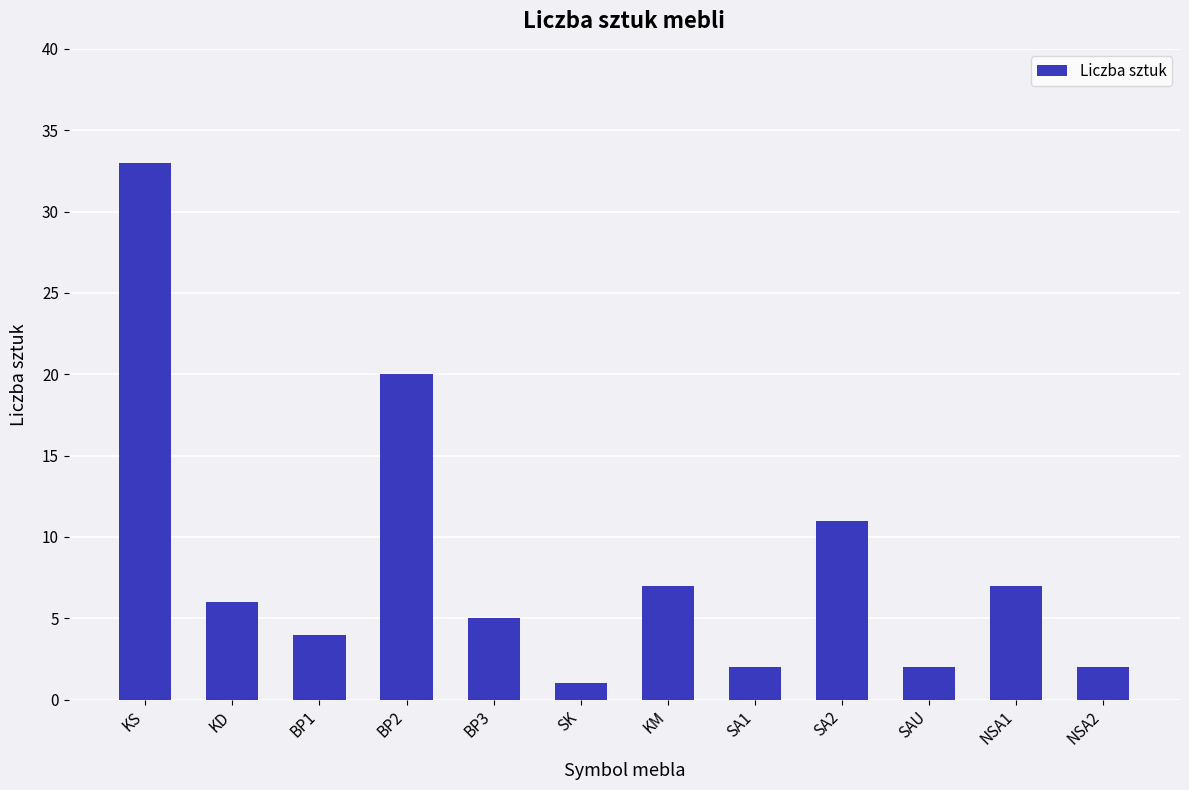

What is the label of the 1st bar from the right?

NSA2